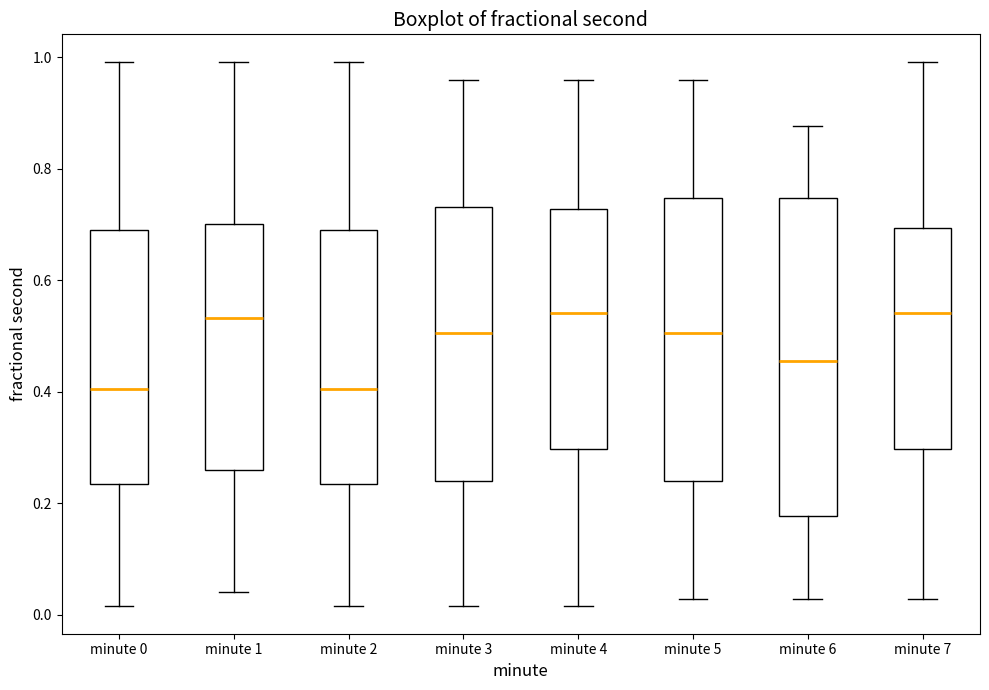

Reading left to right, read every box against the y-axis: the position of its median line, the range the box covers, and the ends of its whiskers. The values are not printed on the chart, so give them approximately, as read against the axis.

minute 0: median 0.40, box 0.24 to 0.68, whiskers 0.02 to 1.00
minute 1: median 0.54, box 0.26 to 0.70, whiskers 0.04 to 1.00
minute 2: median 0.40, box 0.24 to 0.68, whiskers 0.02 to 1.00
minute 3: median 0.50, box 0.24 to 0.74, whiskers 0.02 to 0.96
minute 4: median 0.54, box 0.30 to 0.72, whiskers 0.02 to 0.96
minute 5: median 0.50, box 0.24 to 0.74, whiskers 0.02 to 0.96
minute 6: median 0.46, box 0.18 to 0.74, whiskers 0.02 to 0.88
minute 7: median 0.54, box 0.30 to 0.70, whiskers 0.02 to 1.00